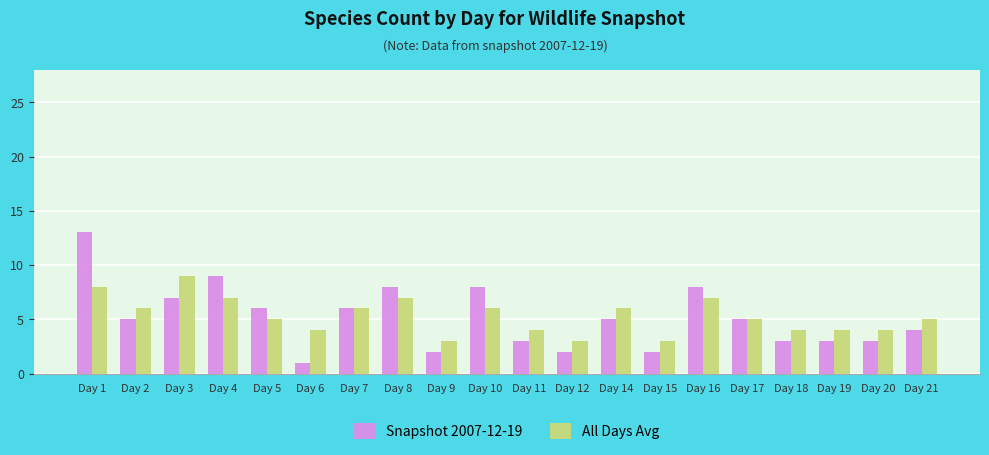

Where does the All Days Avg series first go above 5?

Day 1